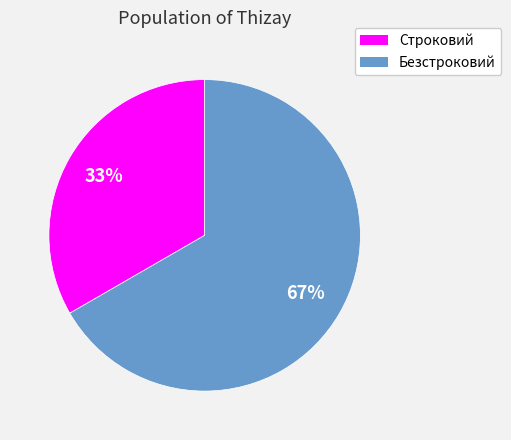

Rank the categories by value from highest to lowest.

Безстроковий, Строковий